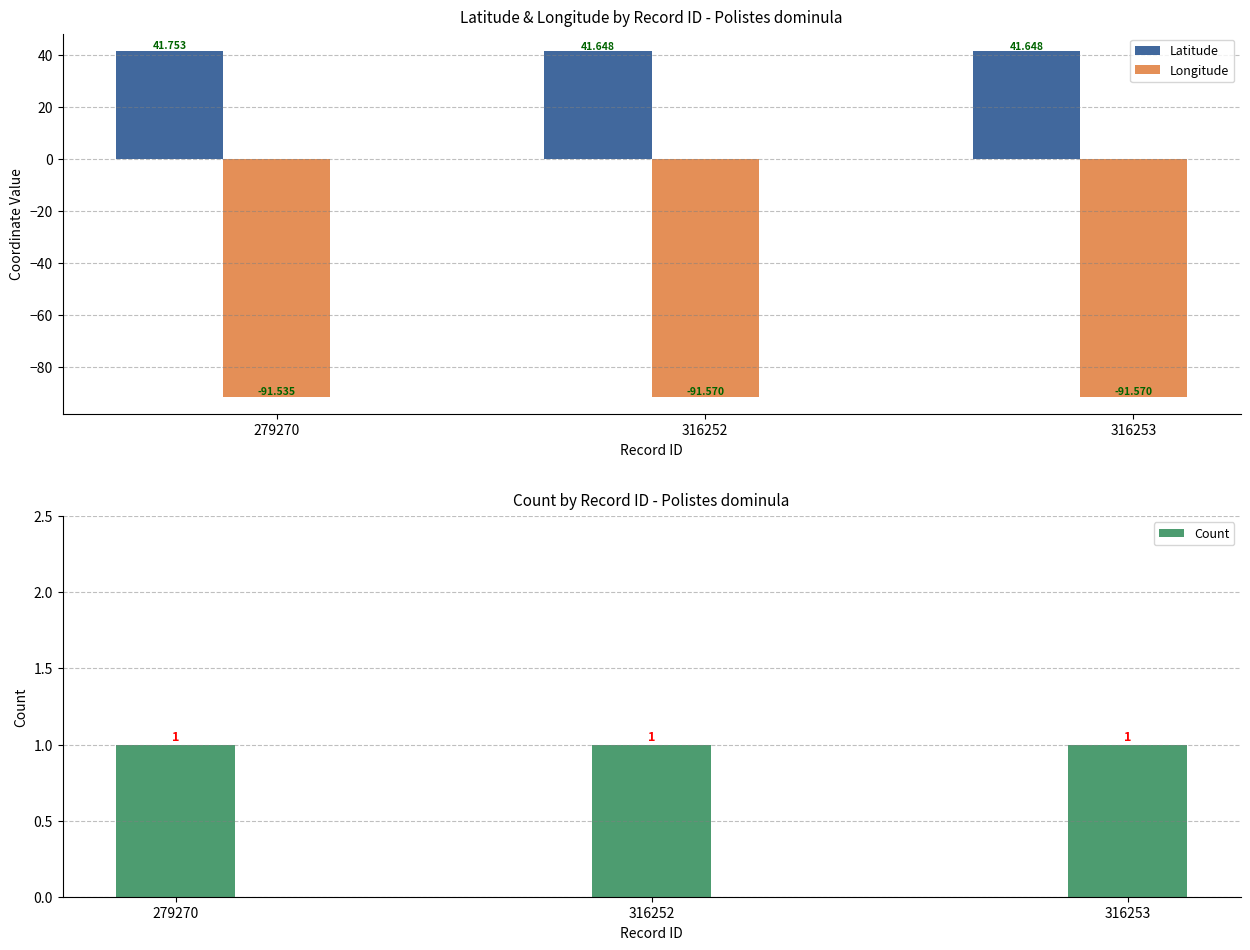

What are all the series names shown in the legend?

Latitude, Longitude, Count